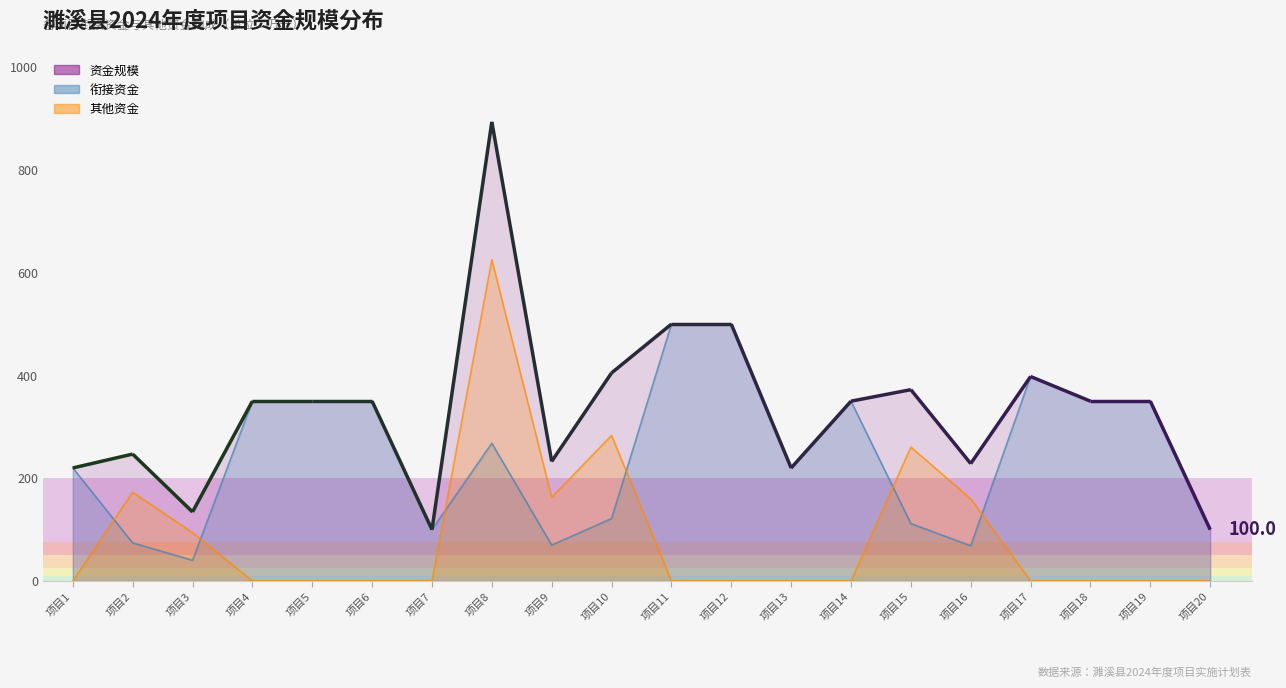

At which category is the sum across all series the highest?

项目8